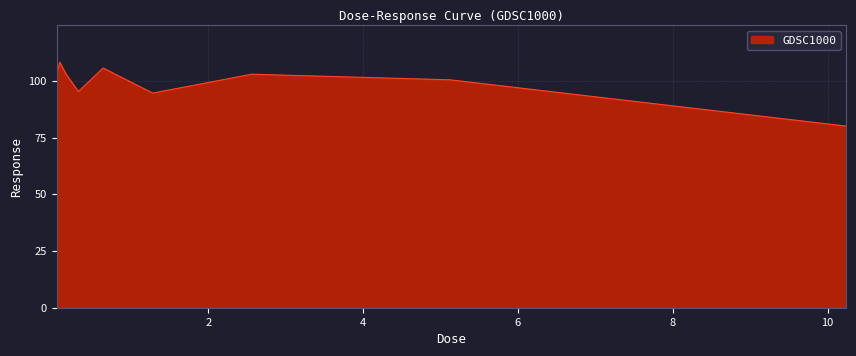

What is the smallest value displayed?

80.1